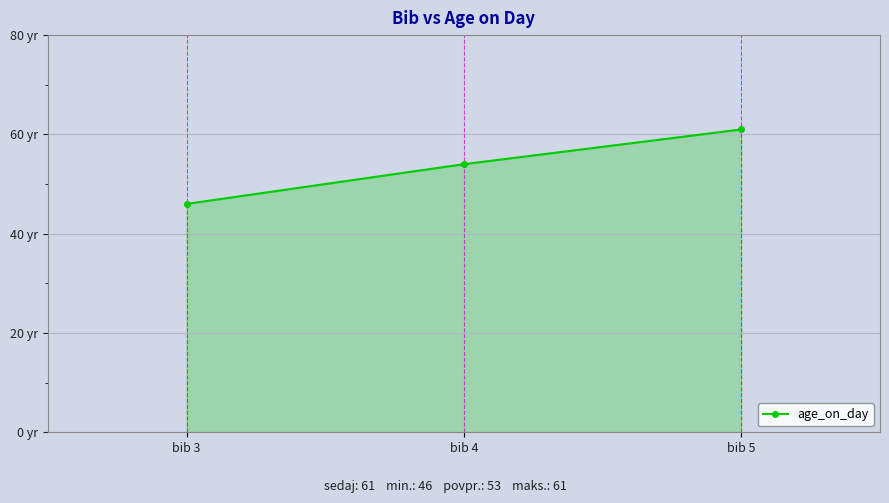

What is the ratio of the value at bib 5 to the value at bib 3?

1.3